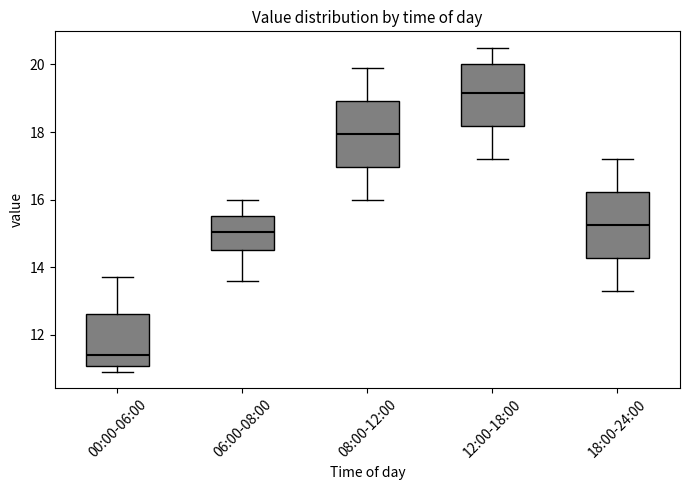

Reading left to right, read every box against the y-axis: the position of its median line, the range the box covers, and the ends of its whiskers. The values are not printed on the chart, so give them approximately, as read against the axis.

00:00-06:00: median 11.4, box 11.0 to 12.6, whiskers 11.0 (just below the box's lower edge) to 13.8
06:00-08:00: median 15.0, box 14.6 to 15.6, whiskers 13.6 to 16.0
08:00-12:00: median 18.0, box 17.0 to 19.0, whiskers 16.0 to 20.0
12:00-18:00: median 19.2, box 18.2 to 20.0, whiskers 17.2 to 20.6
18:00-24:00: median 15.2, box 14.2 to 16.2, whiskers 13.4 to 17.2